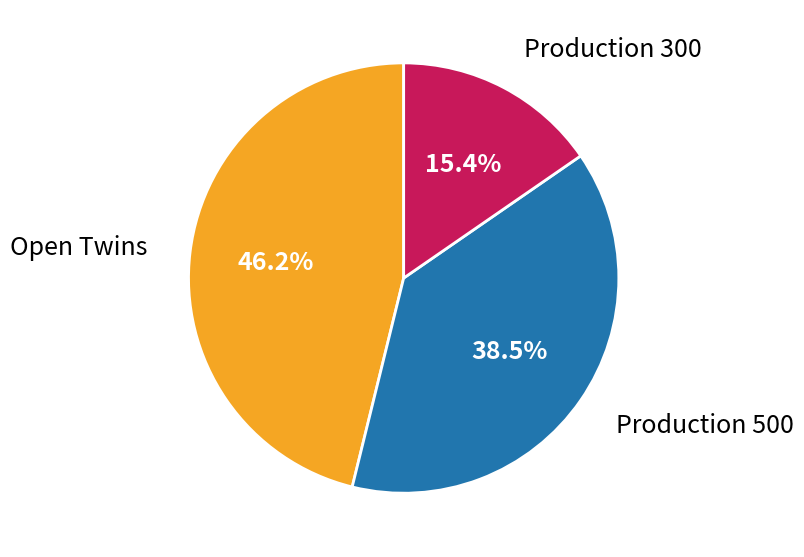

Count the number of slices in the pie.

3